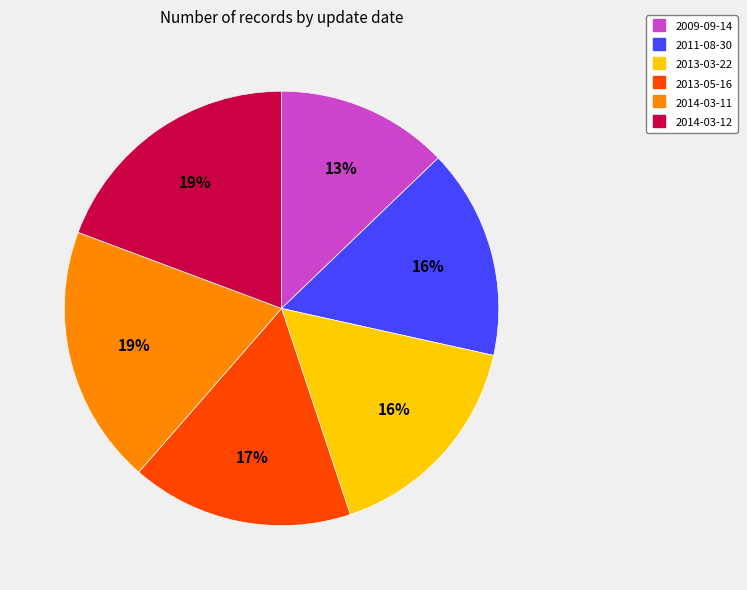

Count the number of slices in the pie.

6